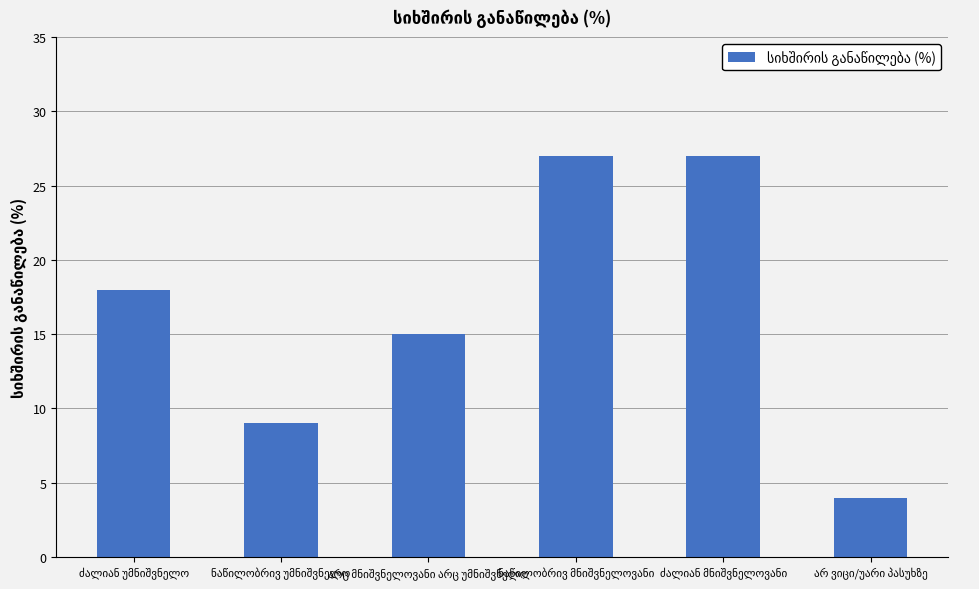

What is the maximum value shown in the chart?

27